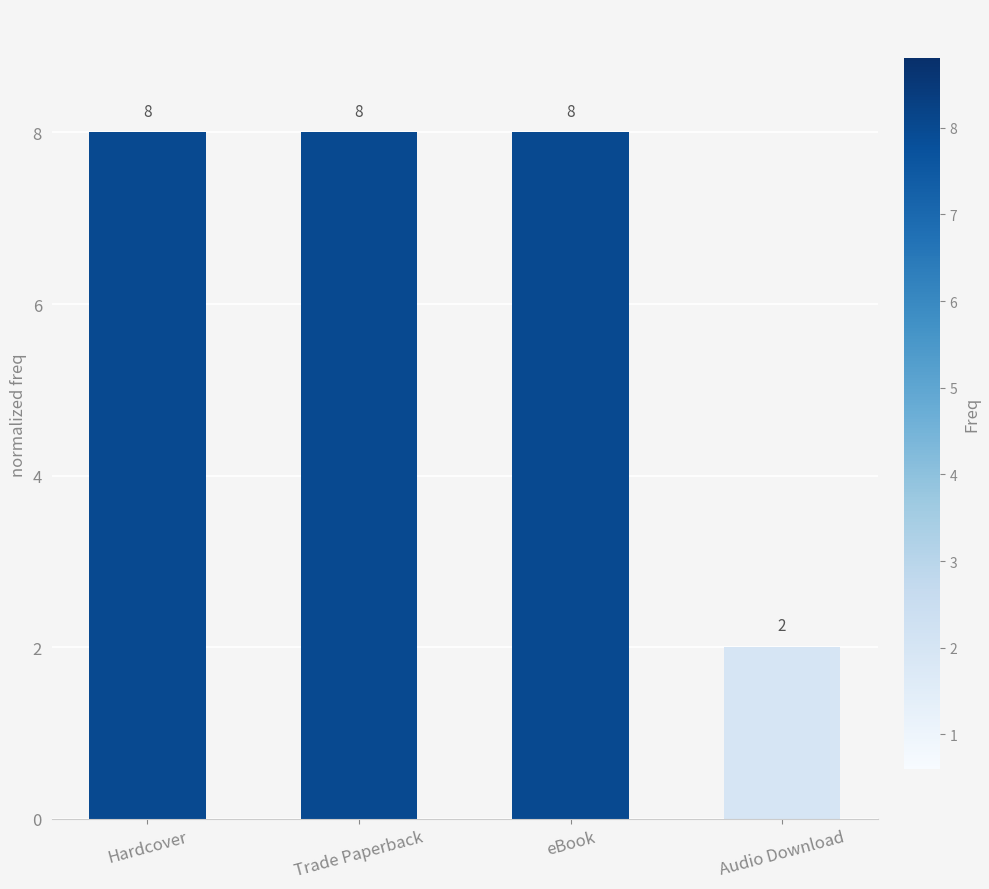

Approximately how many times larger is the value at eBook compared to Trade Paperback?

1.0